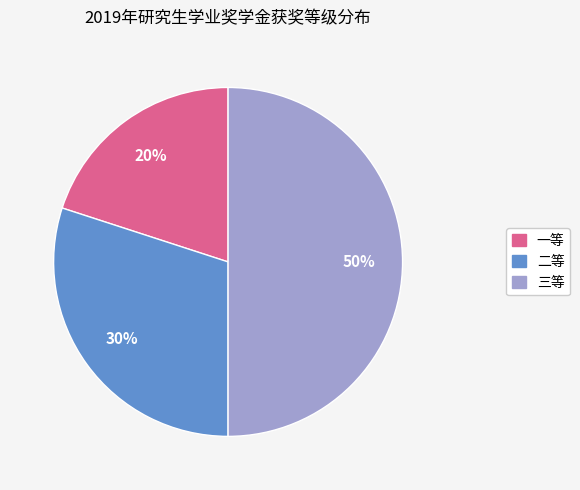

To the nearest percent, what is the average slice percentage?

33%